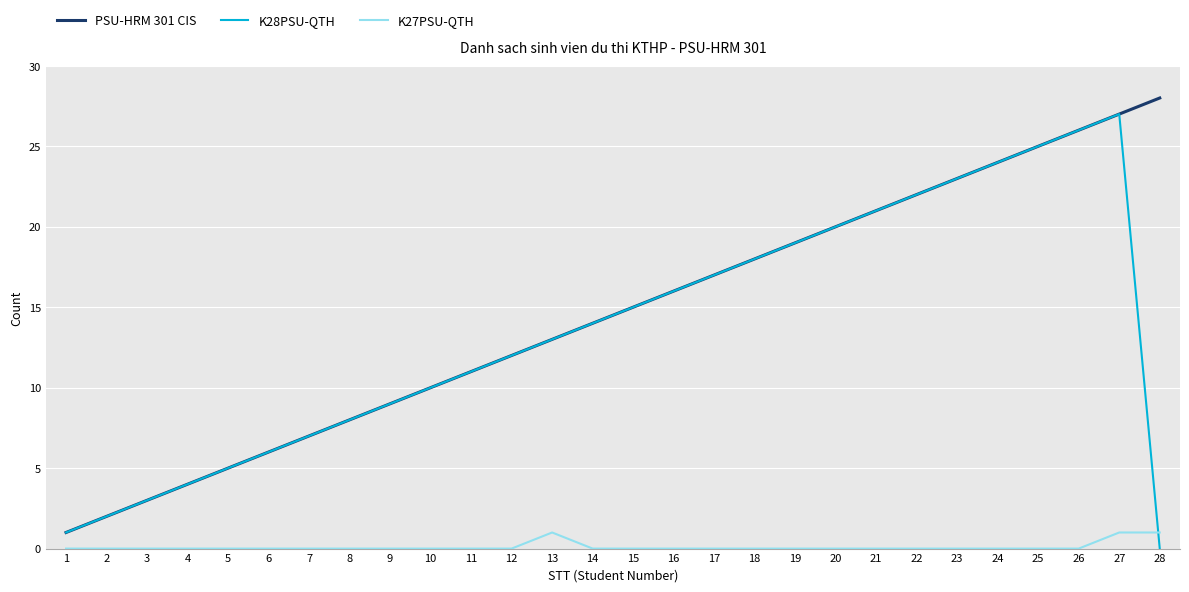

After their last crossing, which series has the higher values: K27PSU-QTH or K28PSU-QTH?

K27PSU-QTH